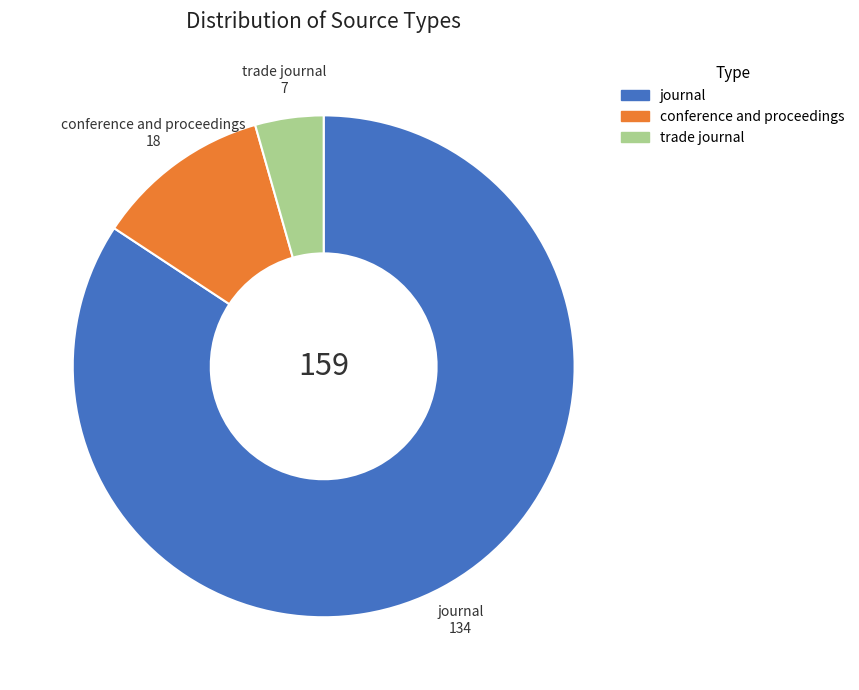

Which category accounts for the majority?

journal